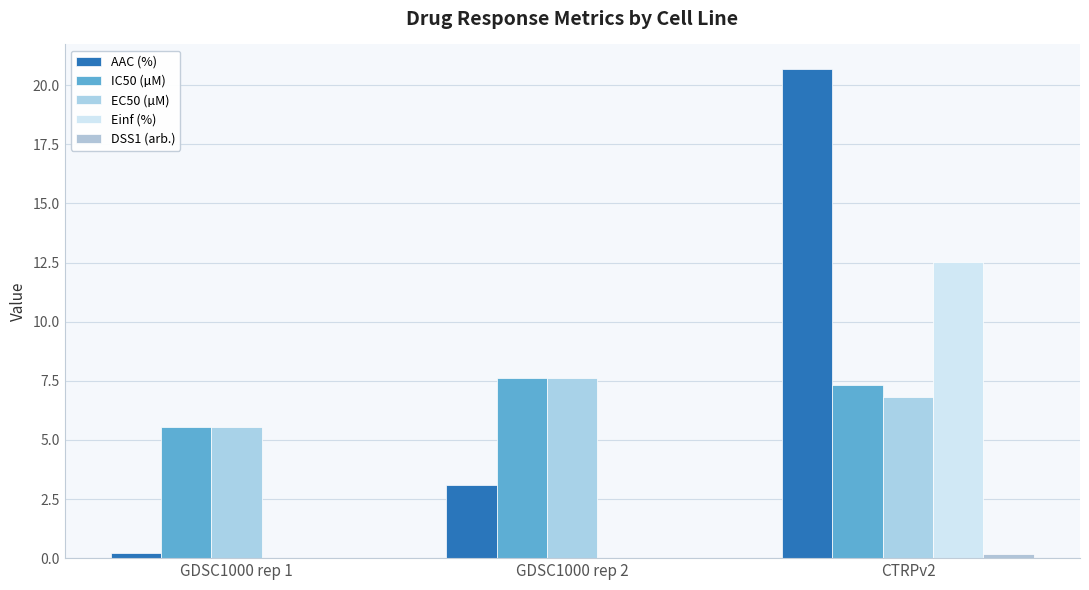

What is the sum of the AAC (%) values at GDSC1000 rep 1 and GDSC1000 rep 2?

3.3